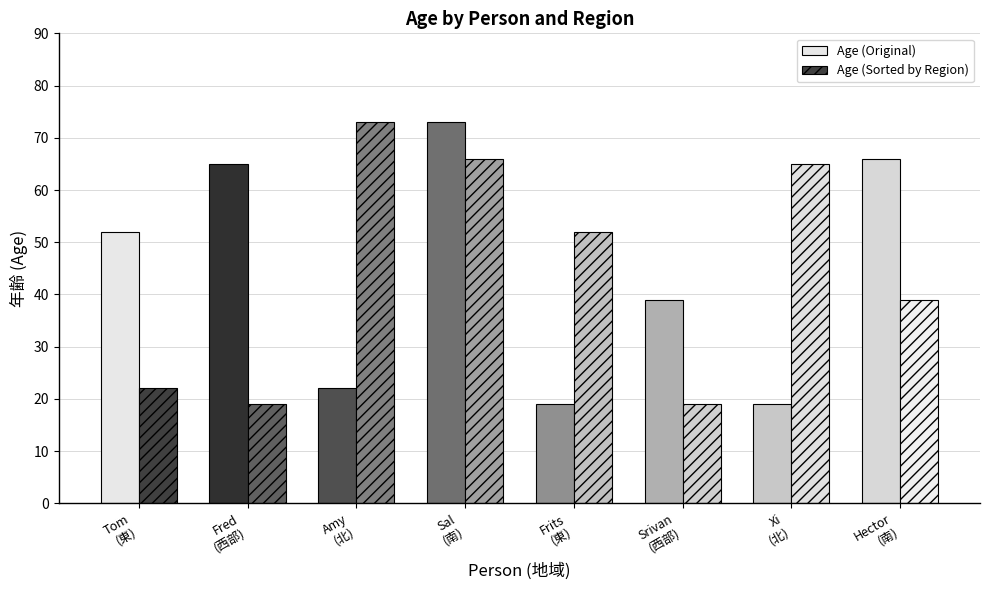

What are all the series names shown in the legend?

Age (Original), Age (Sorted by Region)